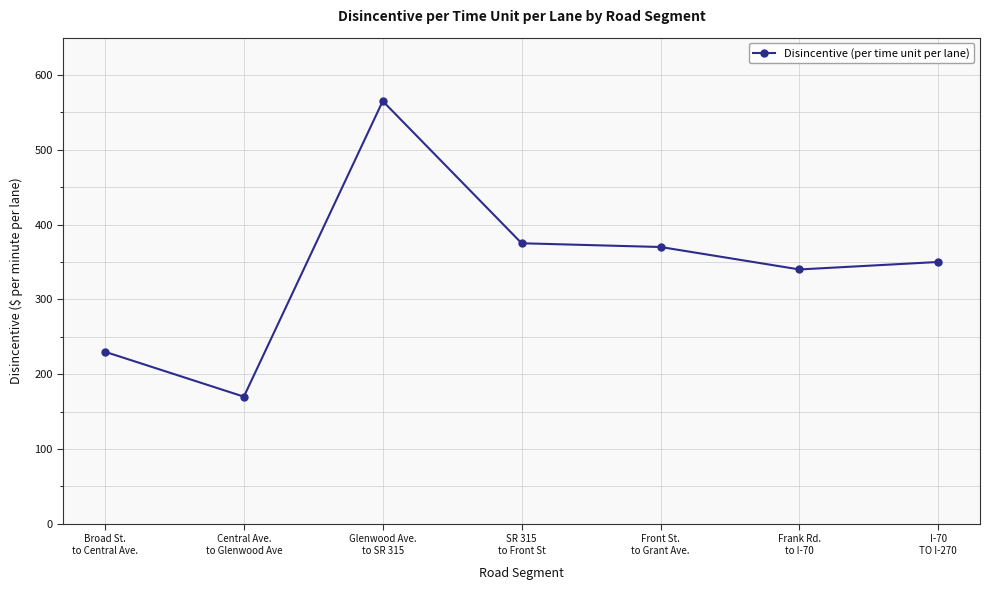

Which category has the lowest value across all series?

Central Ave.
to Glenwood Ave